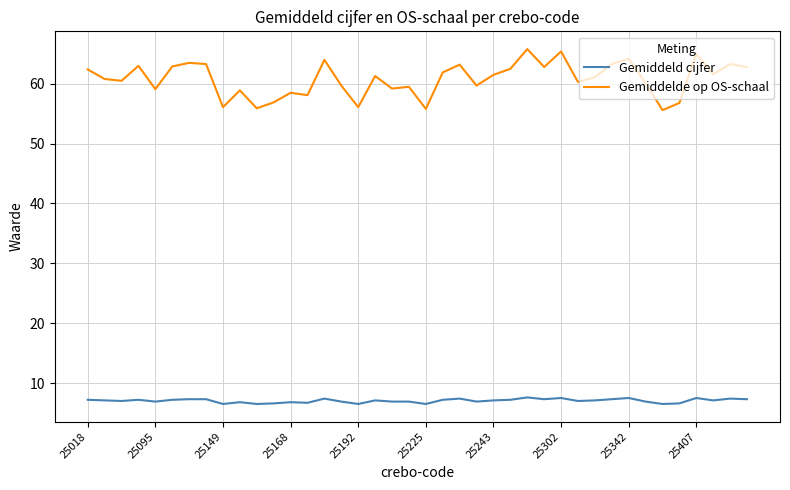

Does the chart display data point markers on the line(s)?

No